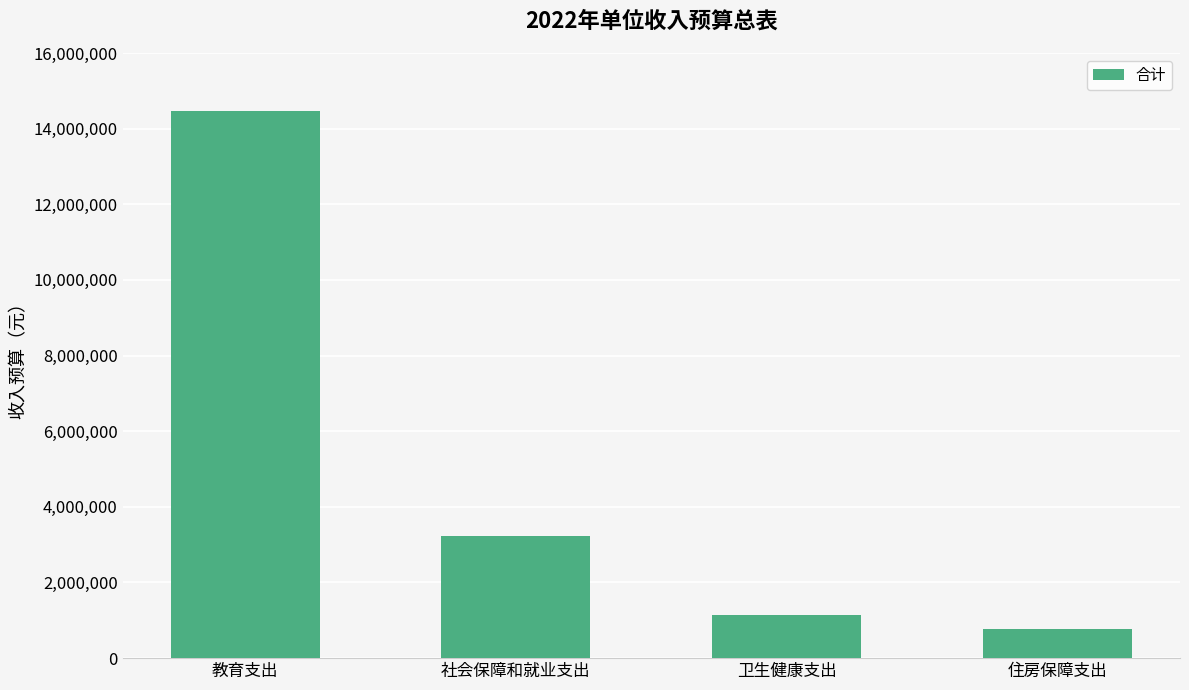

What is the sum of all values?

19614000